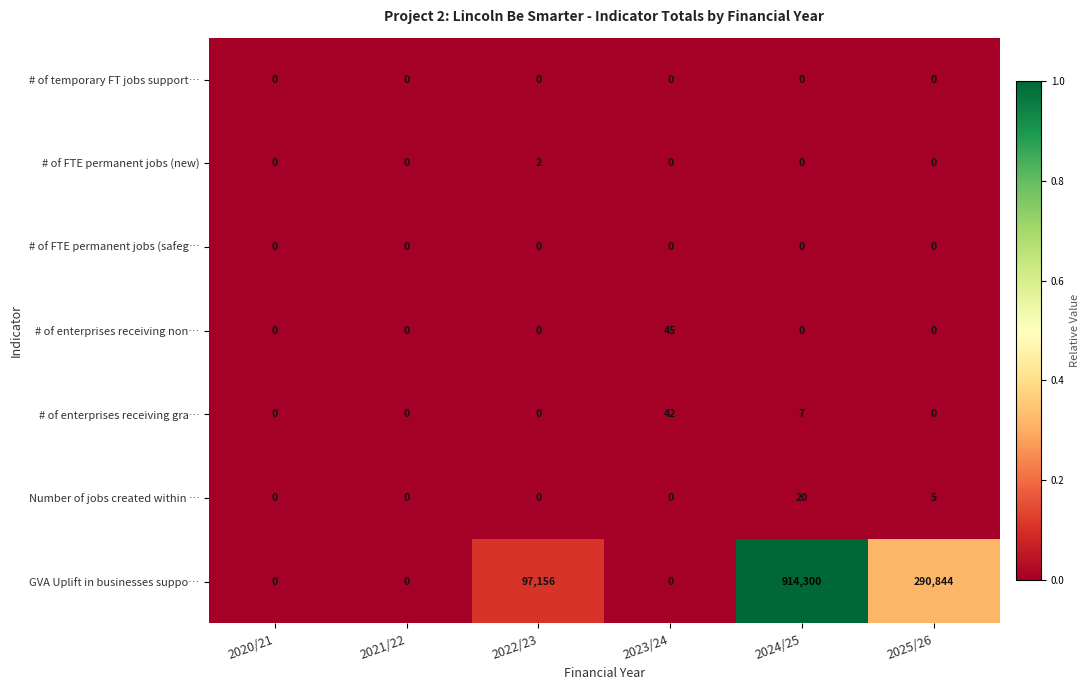

What is the greatest value displayed?

914300